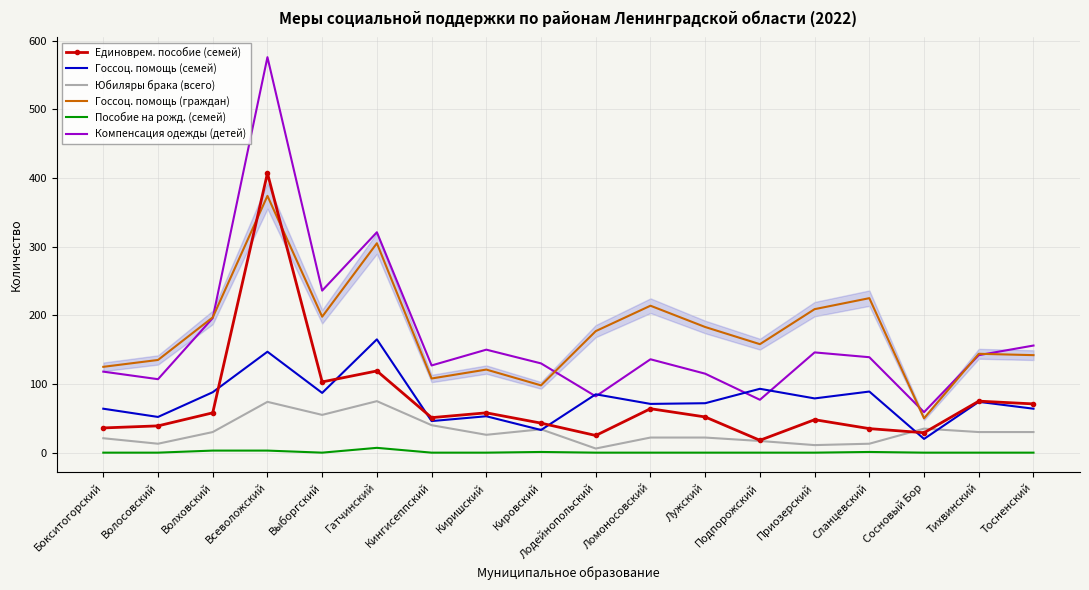

Which category has the highest value across all series?

Всеволожский